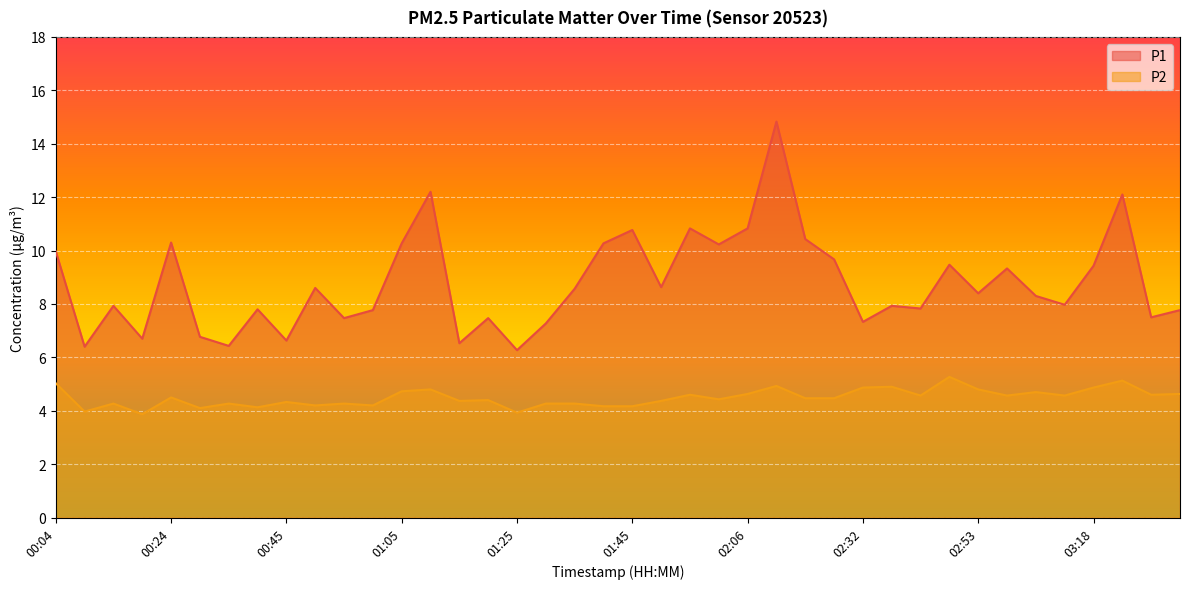

How many interior local valleys does the P2 series have?

13